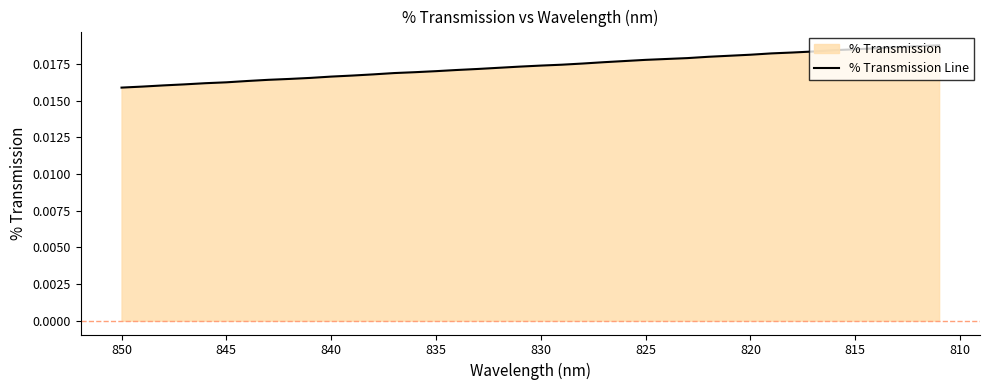

The value at 18 is 0.0. True or false?

False